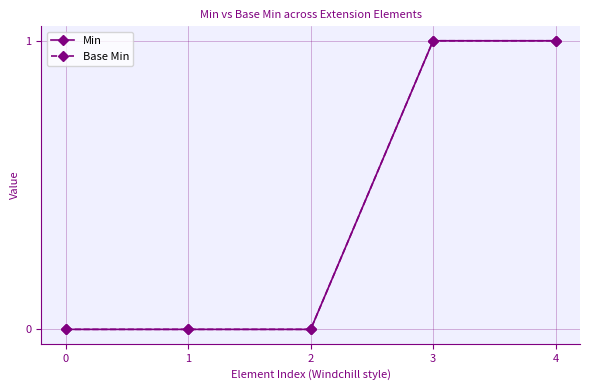

What is the difference between the maximum and minimum values in the Base Min series?

1